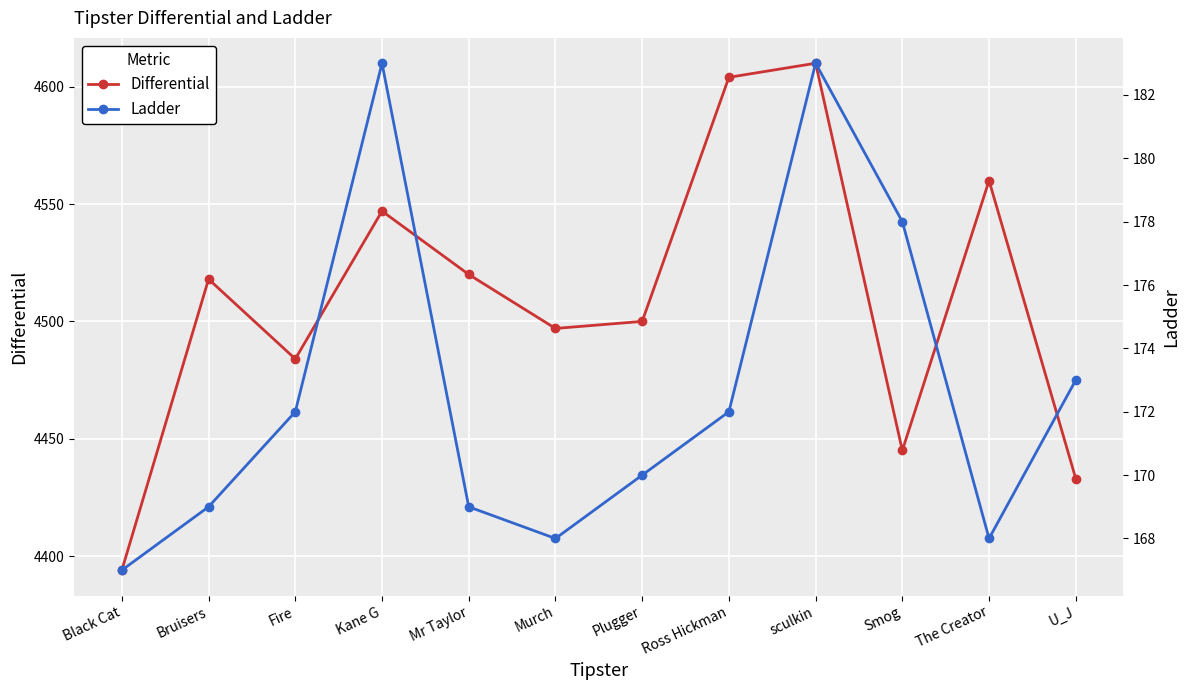

What is the label of the 9th point from the left?

sculkin